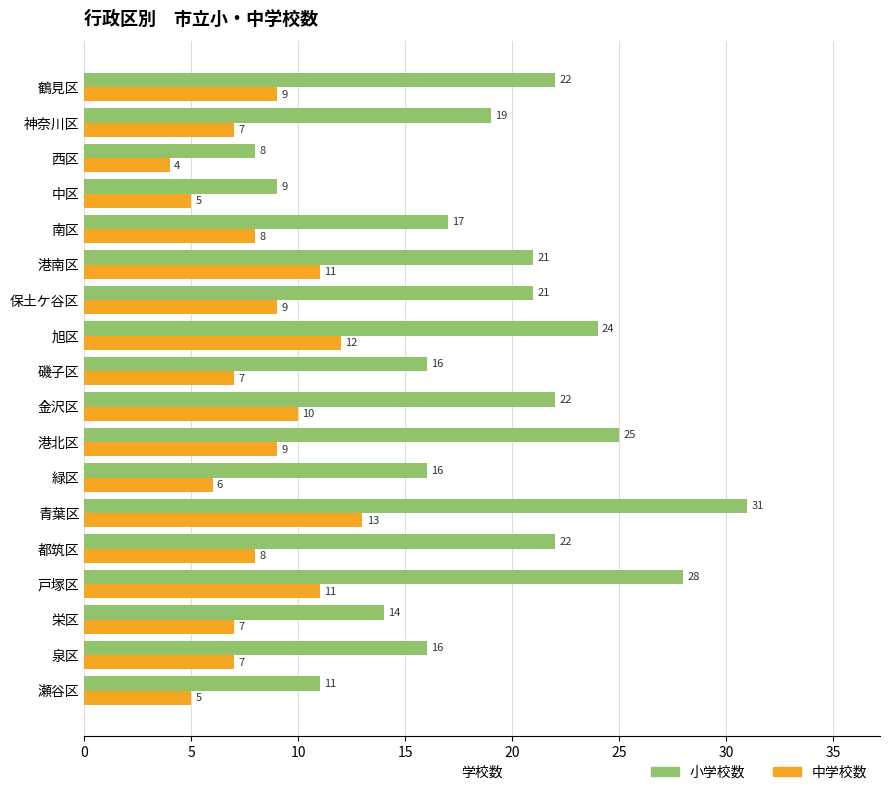

Is it true that 小学校数 equals 31 at 神奈川区?

False